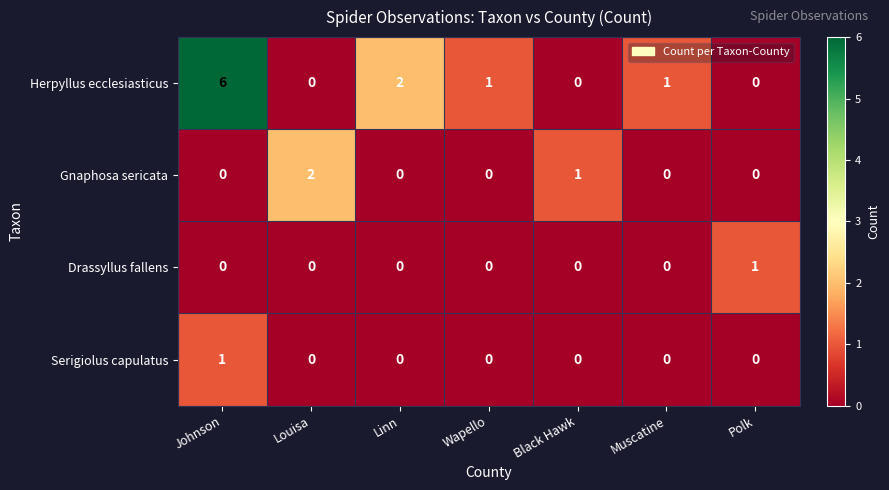

What is the spread (max minus min) of values at Wapello?

1